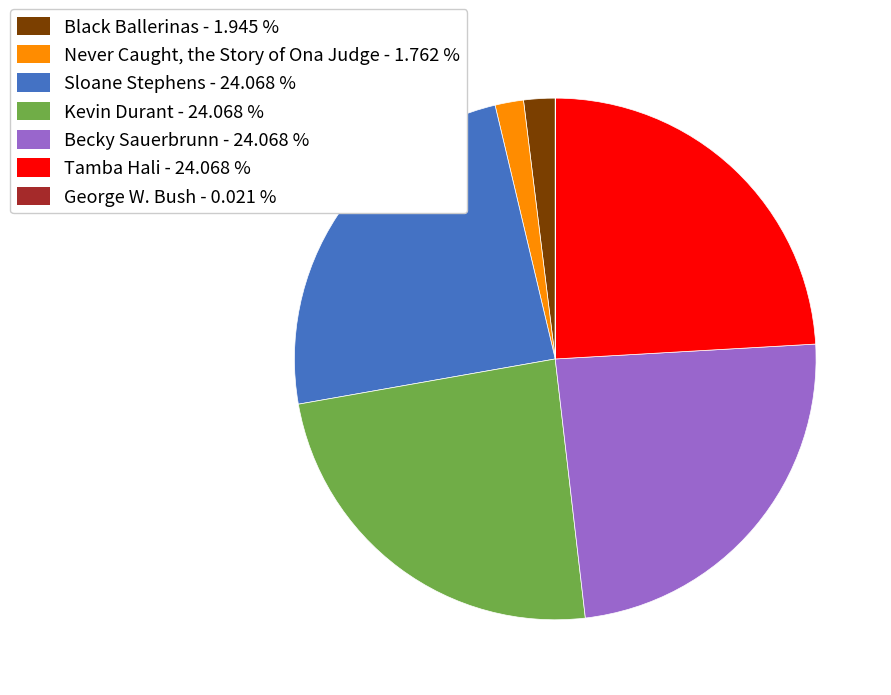

Combined, do Kevin Durant - 24.068 % and Tamba Hali - 24.068 % account for over 50%?

No